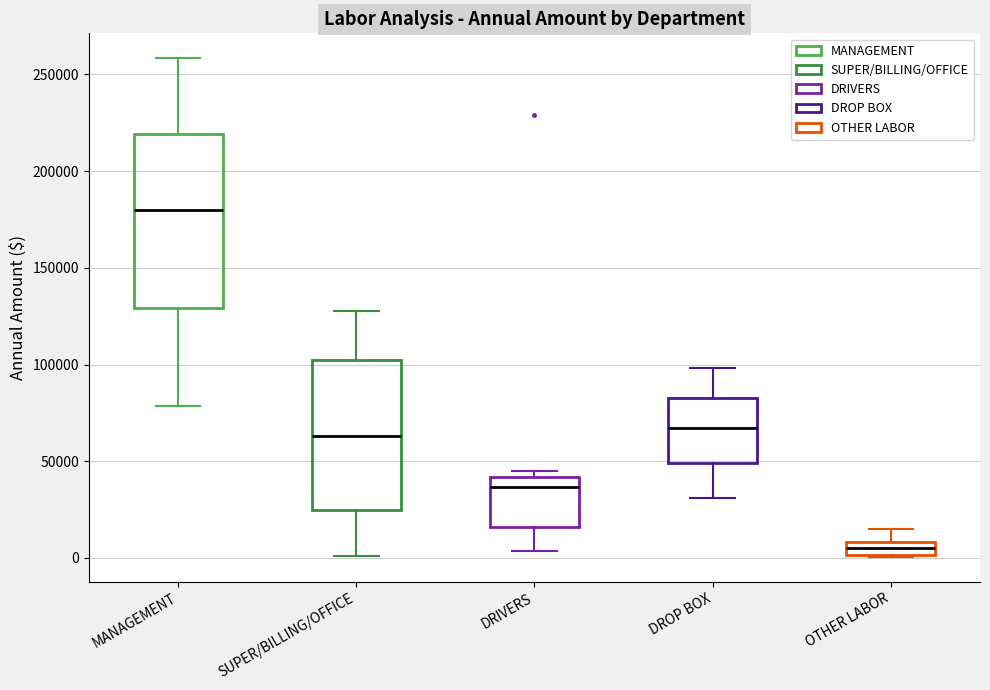

Where does the lower whisker of the box for DROP BOX end on the y-axis? The values are not printed on the chart, so give them approximately, as read against the axis.

30000